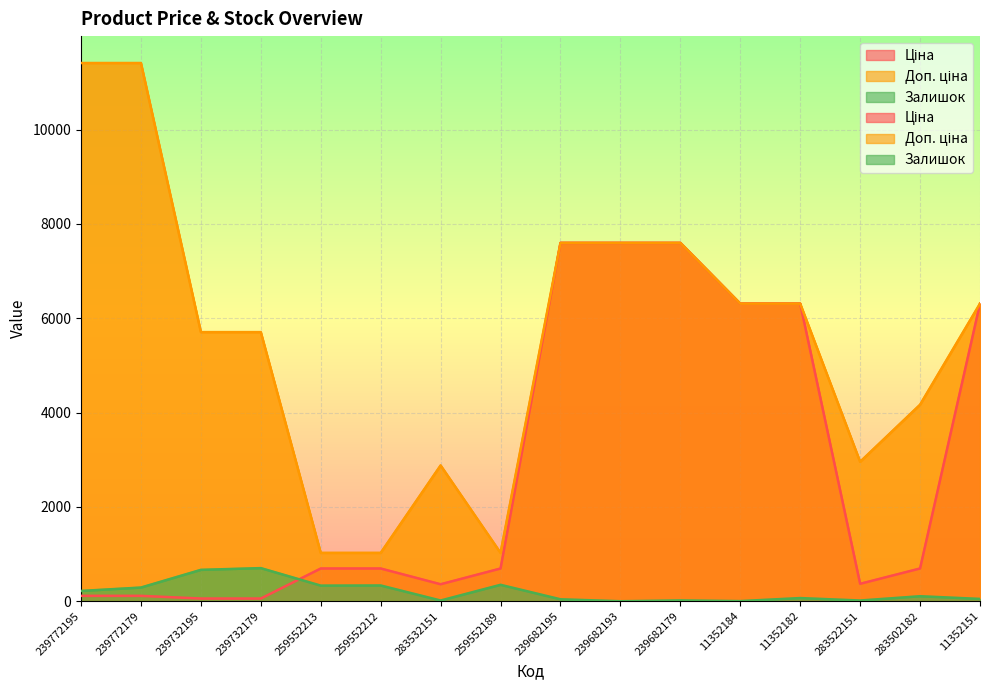

What is the sum of all Доп. ціна values?

89019.8